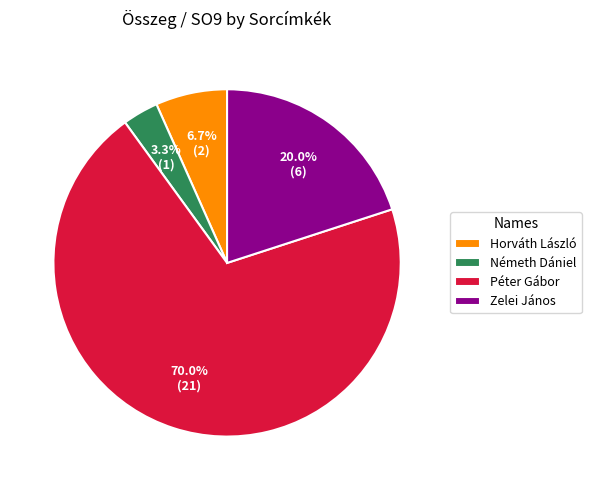

To the nearest percent, what percentage of the pie is Németh Dániel?

3%